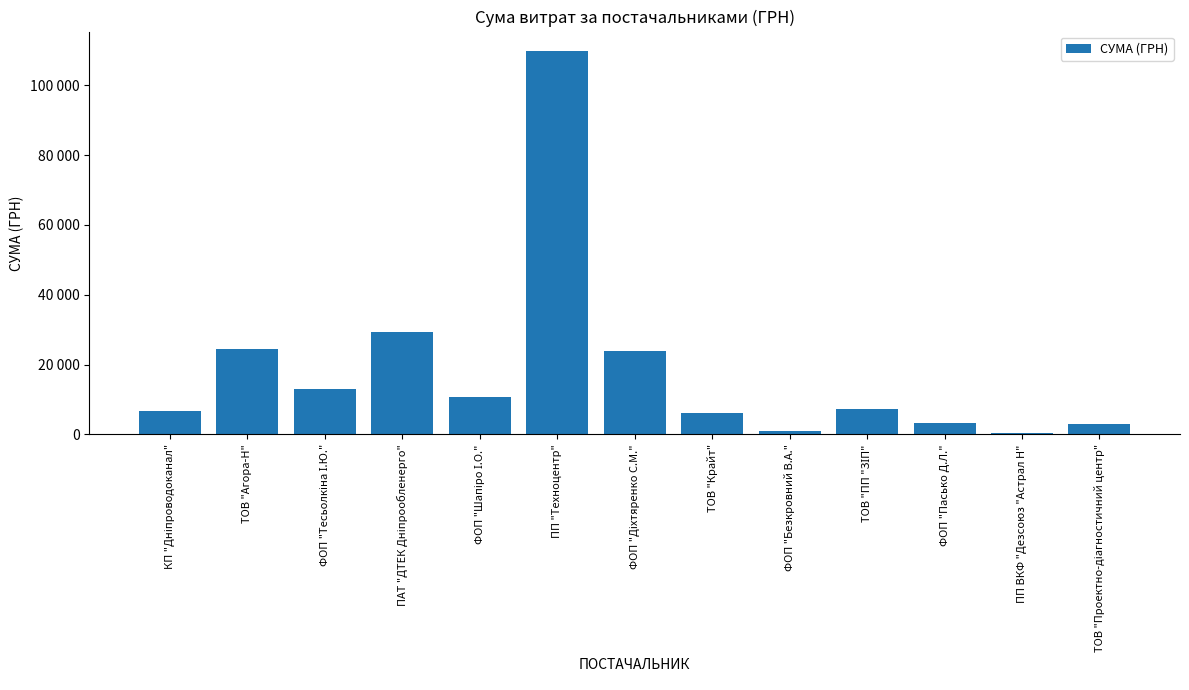

At which label does the data first exceed 7364?

ТОВ "Агора-Н"